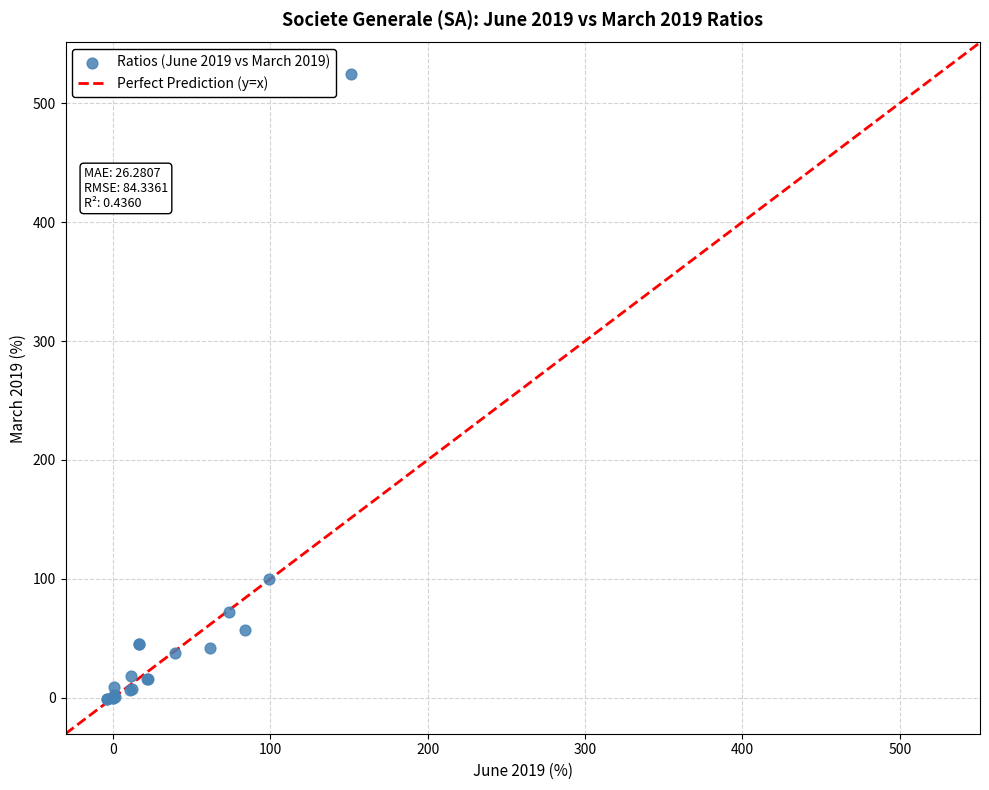

What Y value in the scatter plot is closest to 261?

99.9